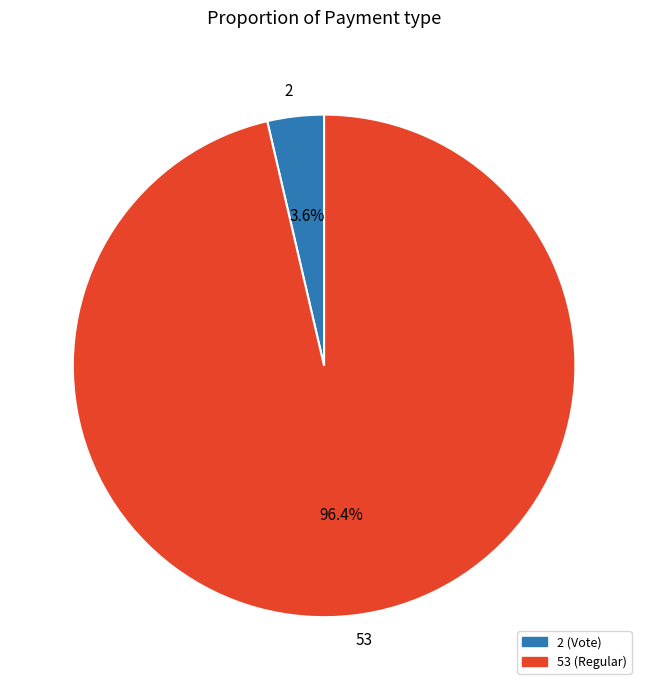

True or false: 53 accounts for 96% of the total.

True